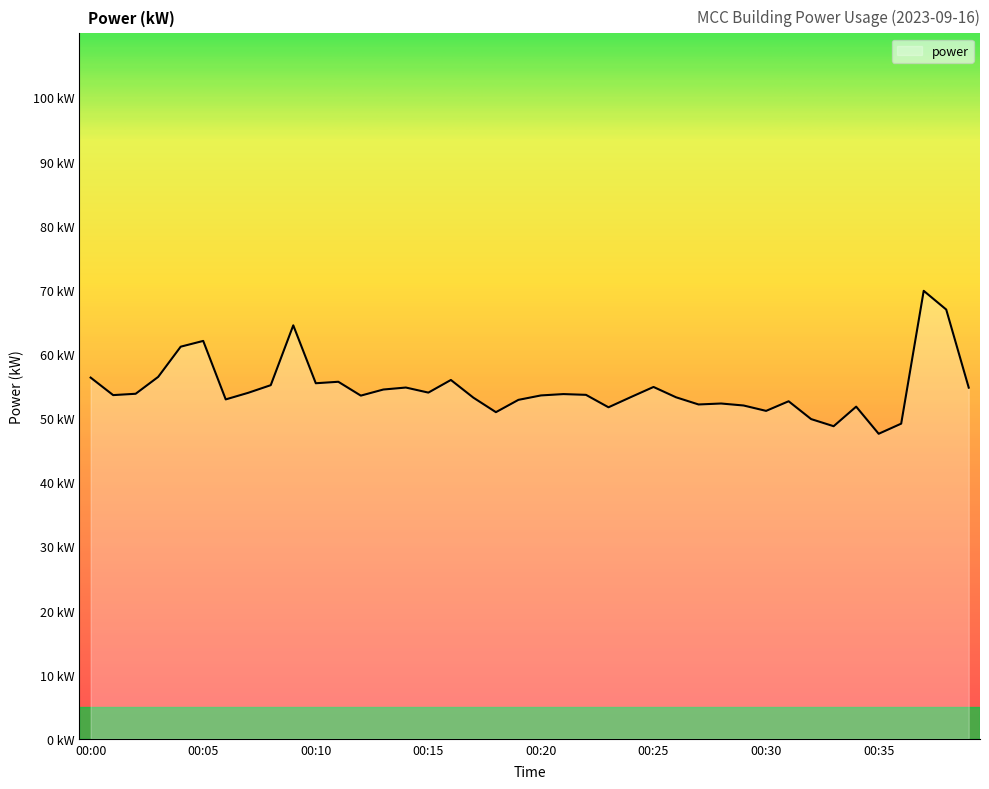

Reading left to right, extract all data points from this chart.

00:00=56.3	00:01=53.6	00:02=53.8	00:03=56.4	00:04=61.1	00:05=62.0	00:06=52.9	00:07=54.0	00:08=55.1	00:09=64.5	00:10=55.4	00:11=55.7	00:12=53.5	00:13=54.5	00:14=54.8	00:15=54.0	00:16=56.0	00:17=53.2	00:18=50.9	00:19=52.9	00:20=53.5	00:21=53.8	00:22=53.6	00:23=51.7	00:24=53.3	00:25=54.9	00:26=53.2	00:27=52.1	00:28=52.3	00:29=52.0	00:30=51.1	00:31=52.6	00:32=49.9	00:33=48.7	00:34=51.8	00:35=47.6	00:36=49.1	00:37=69.8	00:38=66.9	00:39=54.8